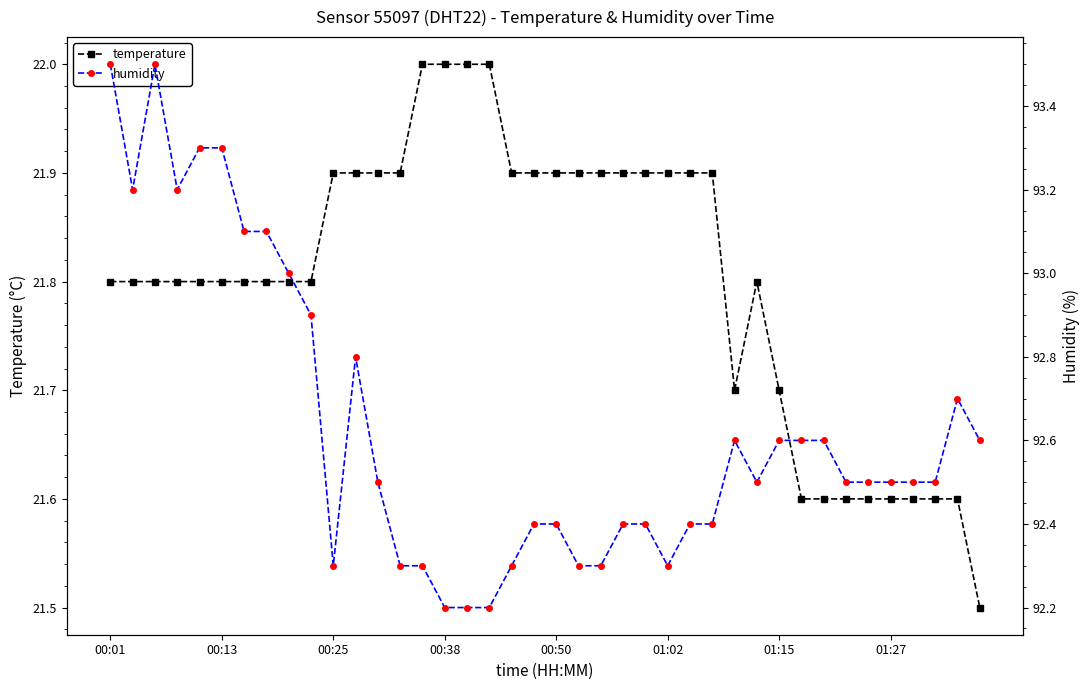

Rank the series at 19 from highest to lowest value.

humidity, temperature